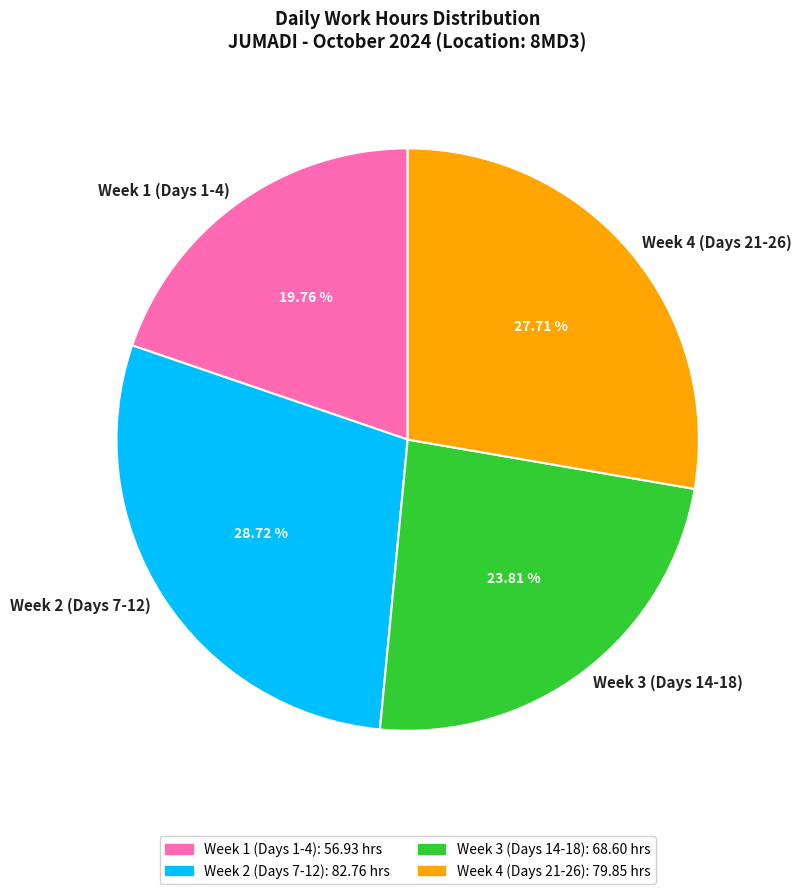

Is the sum of Week 2 (Days 7-12) and Week 4 (Days 21-26) greater than half?

Yes